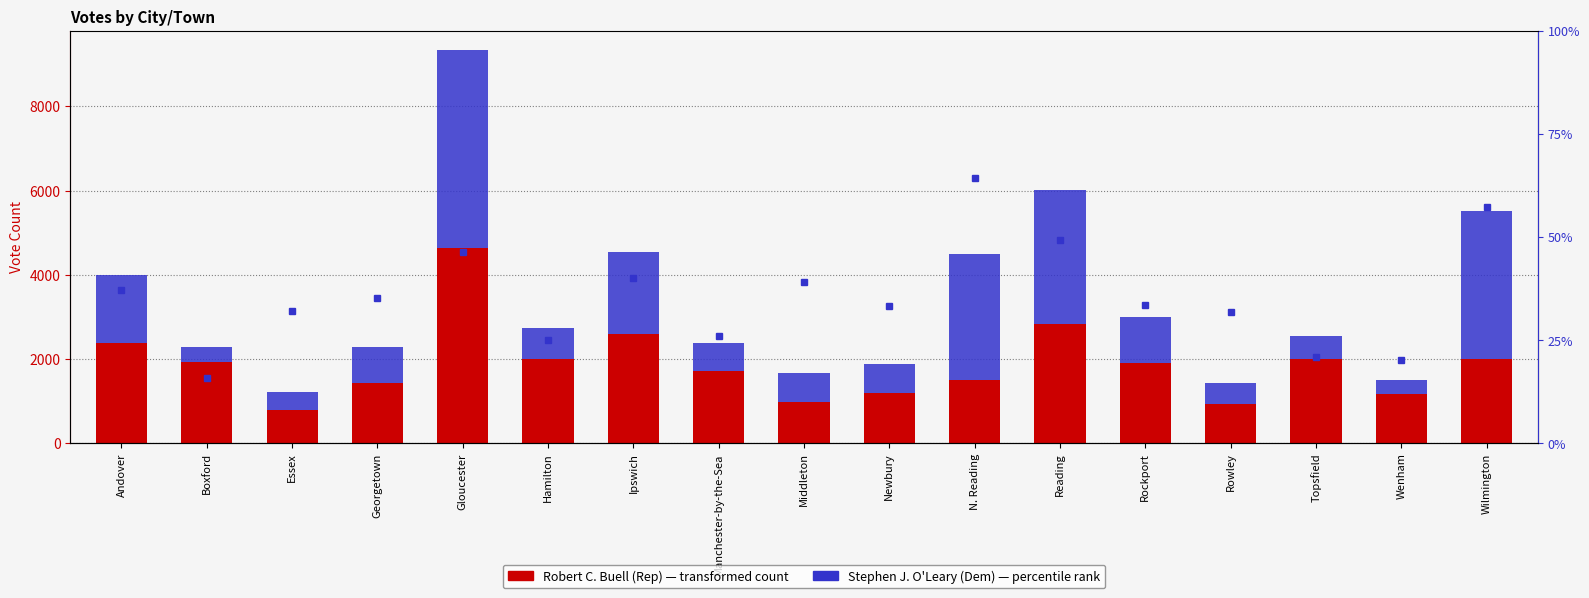

Rank the series by their maximum value, from lowest to highest.

O'Leary % of total, Robert C. Buell (Rep), Stephen J. O'Leary (Dem)